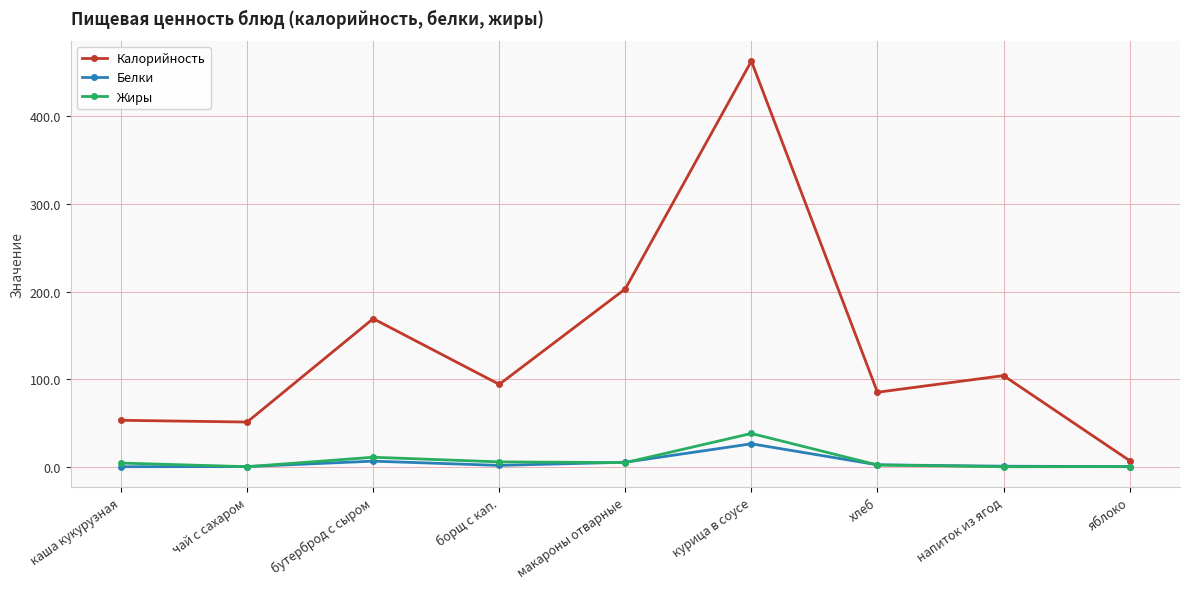

What is the approximate value of Калорийность at макароны отварные?

203.0